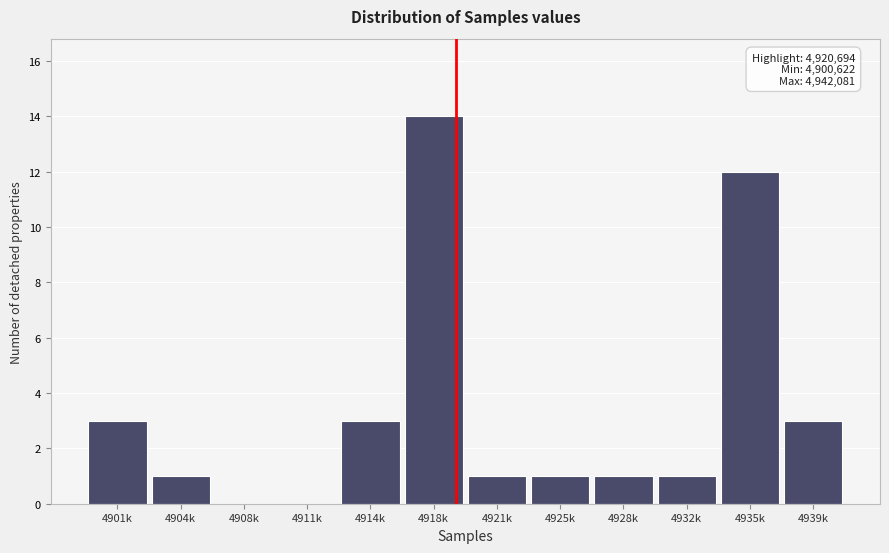

Reading left to right, what are all the values shown in this chart?

4901k=3	4904k=1	4908k=0	4911k=0	4914k=3	4918k=14	4921k=1	4925k=1	4928k=1	4932k=1	4935k=12	4939k=3